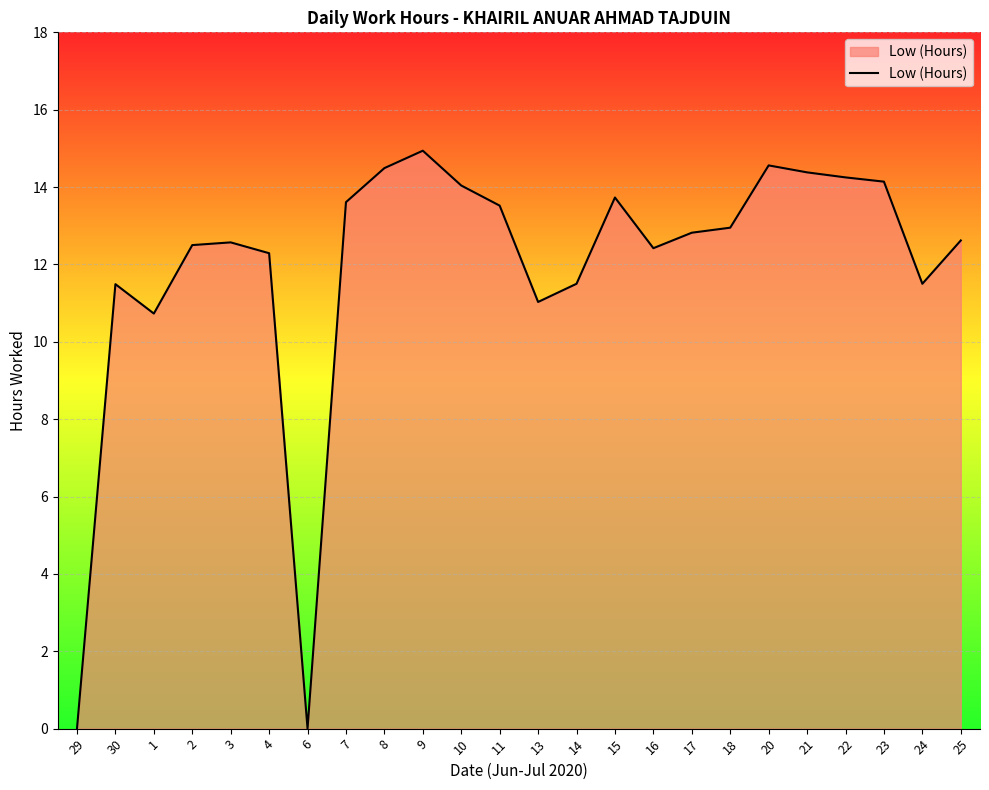

How many lines are shown in the chart?

1